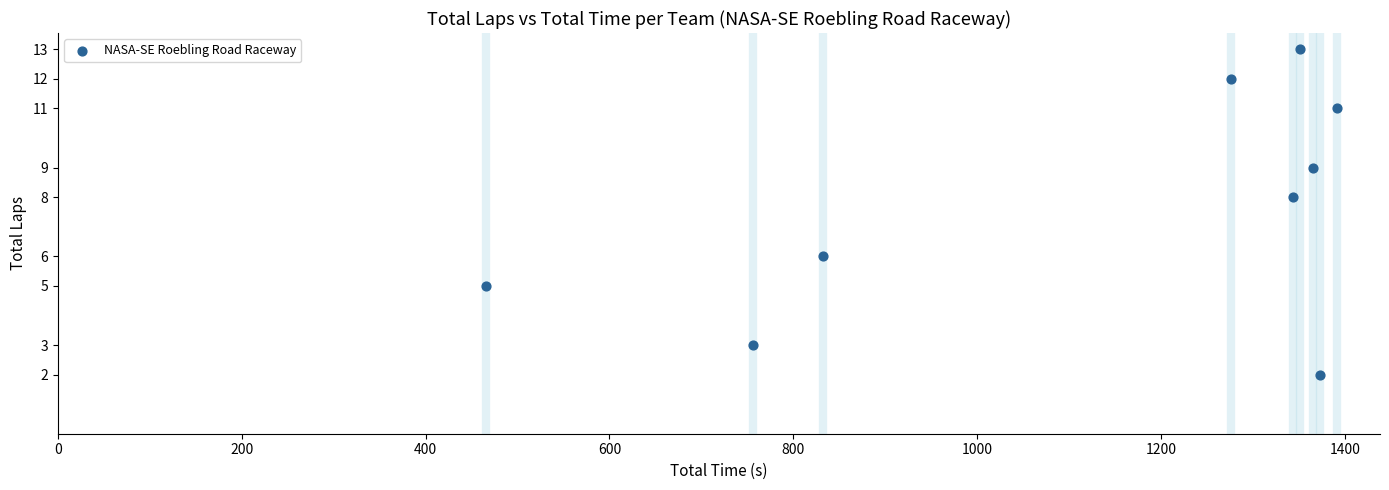

What is the range of Y values (max minus min)?

11